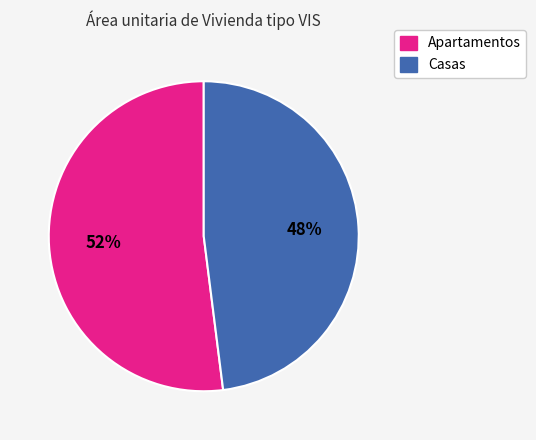

The Casas slice represents 38% of the pie. True or false?

False